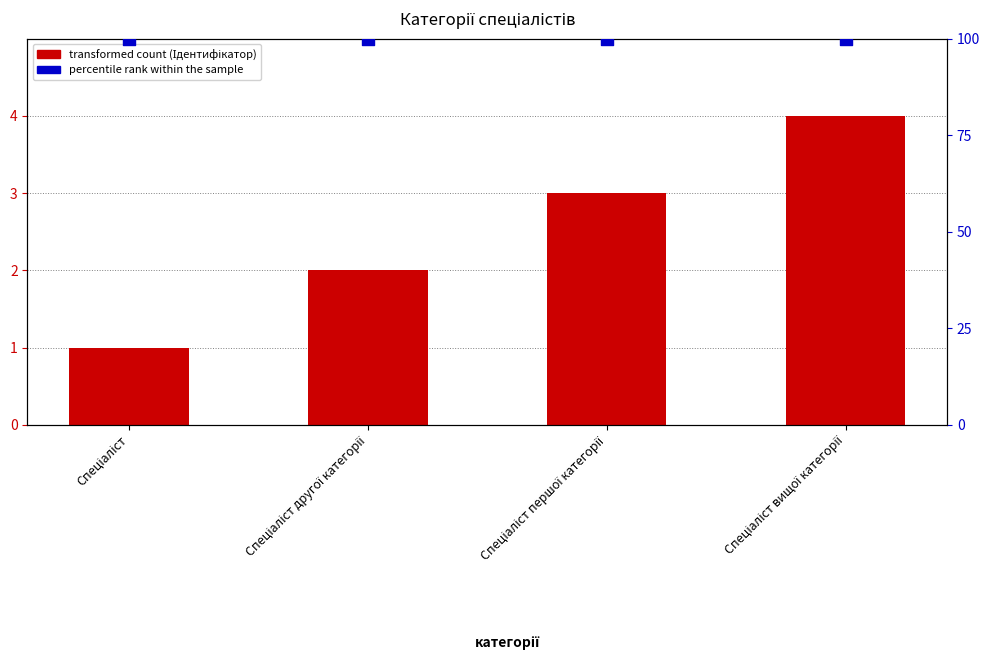

At how many categories does at least one series exceed 18?

4